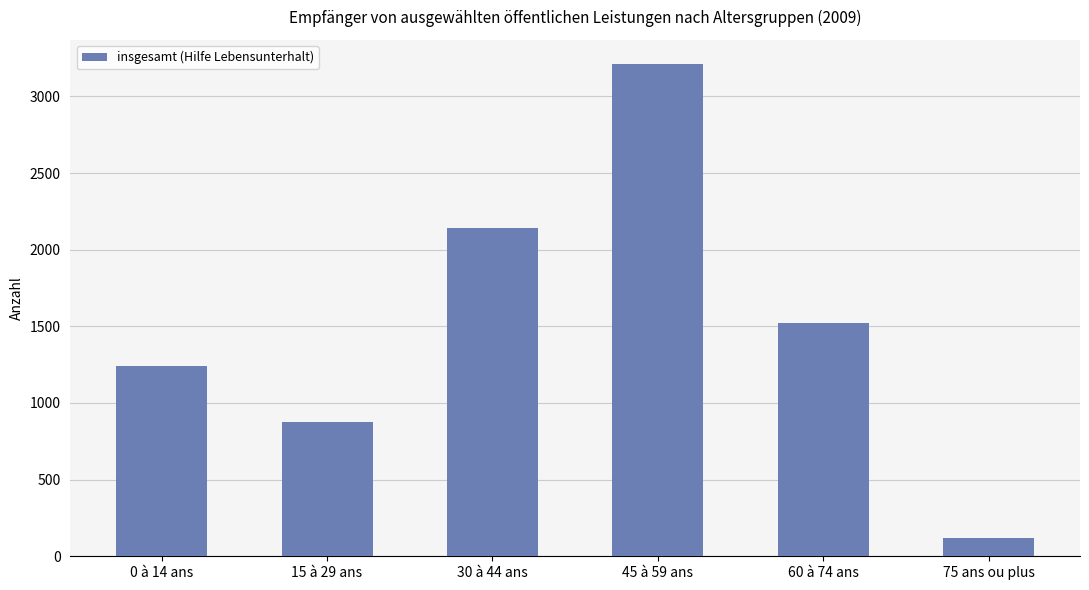

List the labels in order of value, smallest first.

75 ans ou plus, 15 à 29 ans, 0 à 14 ans, 60 à 74 ans, 30 à 44 ans, 45 à 59 ans